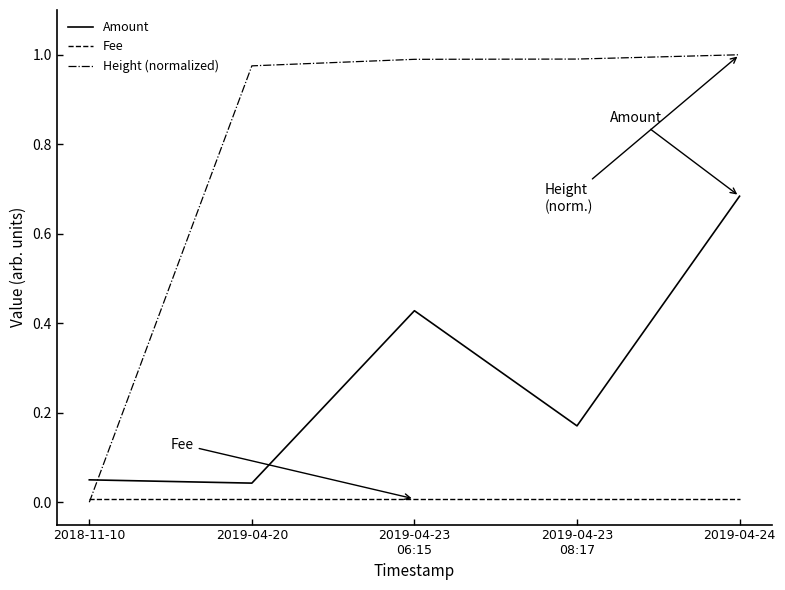

True or false: Height (normalized) and Amount cross at least once.

True